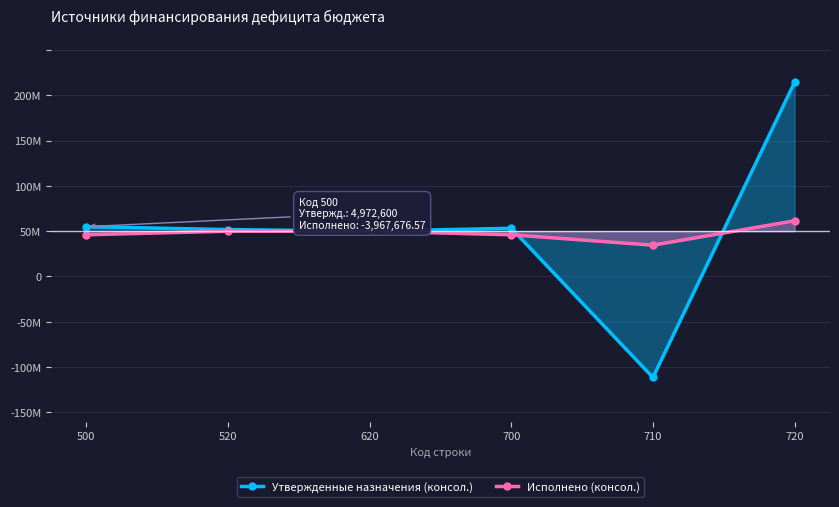

How many data points in Исполнено (консол.) are less than 0?

3